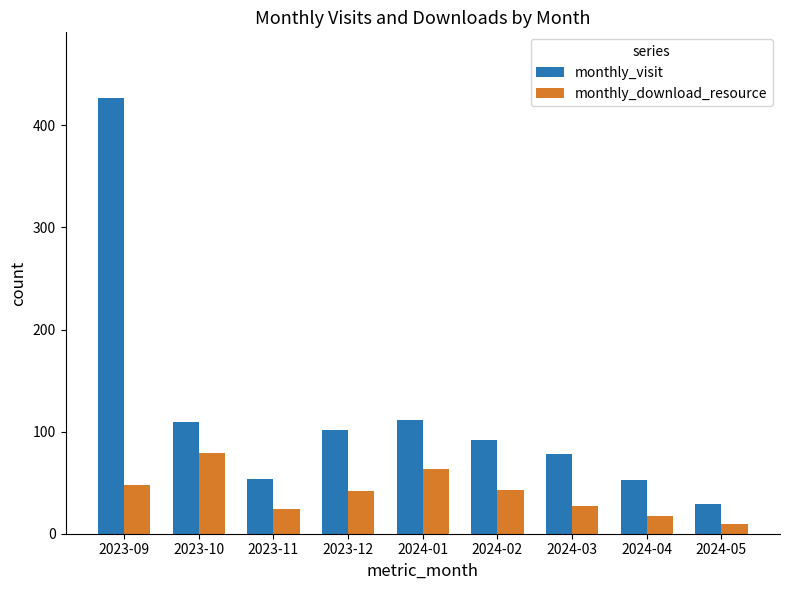

What is the sum of the monthly_visit values at 2023-10 and 2024-02?

201